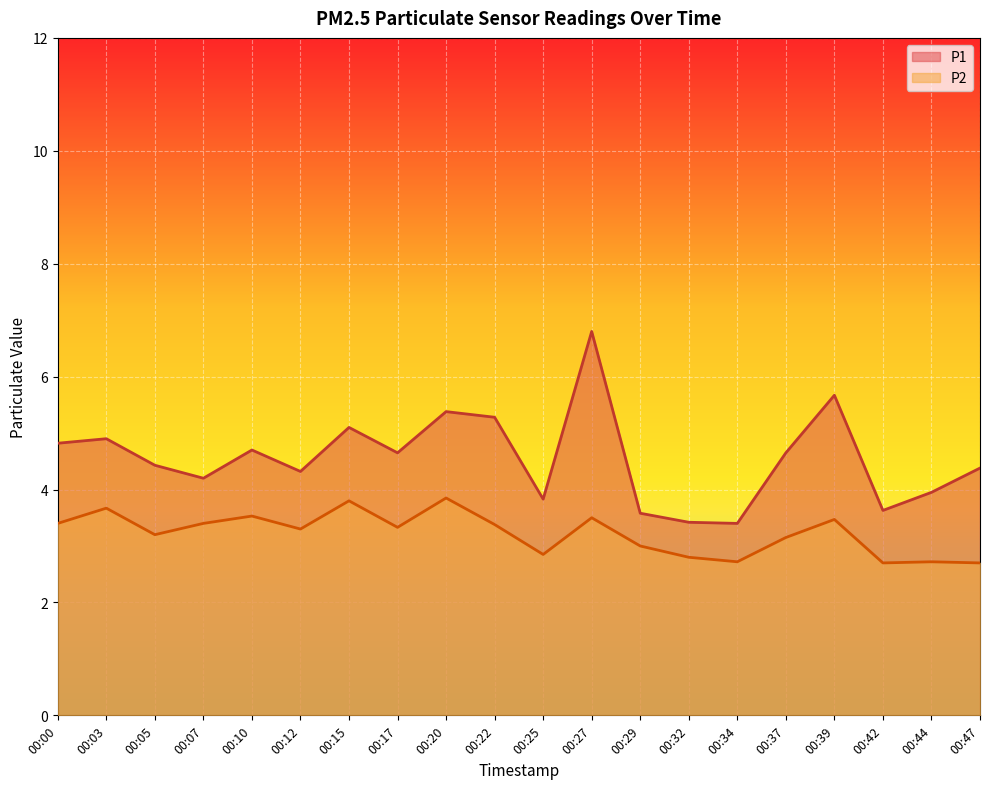

The value of P1 at 00:29 is 2.3. True or false?

False